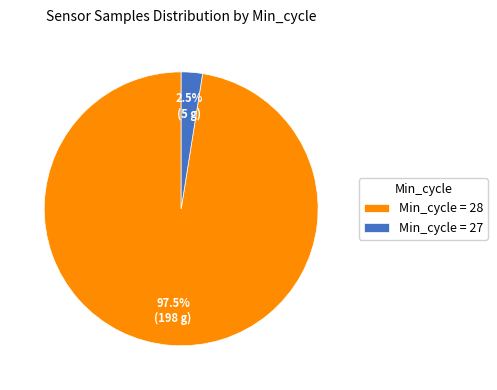

Is there any slice that represents more than half of the pie?

Yes